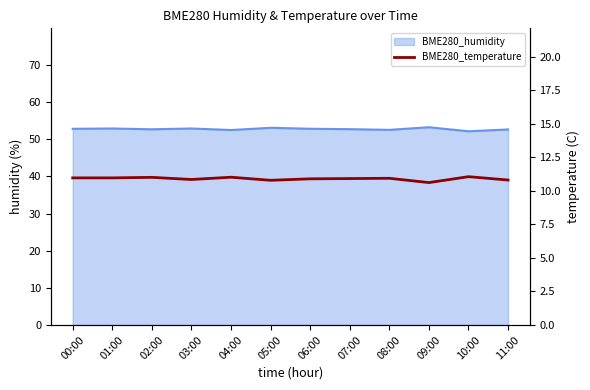

How many interior local peaks (higher than both neighbors) does the data have?

4